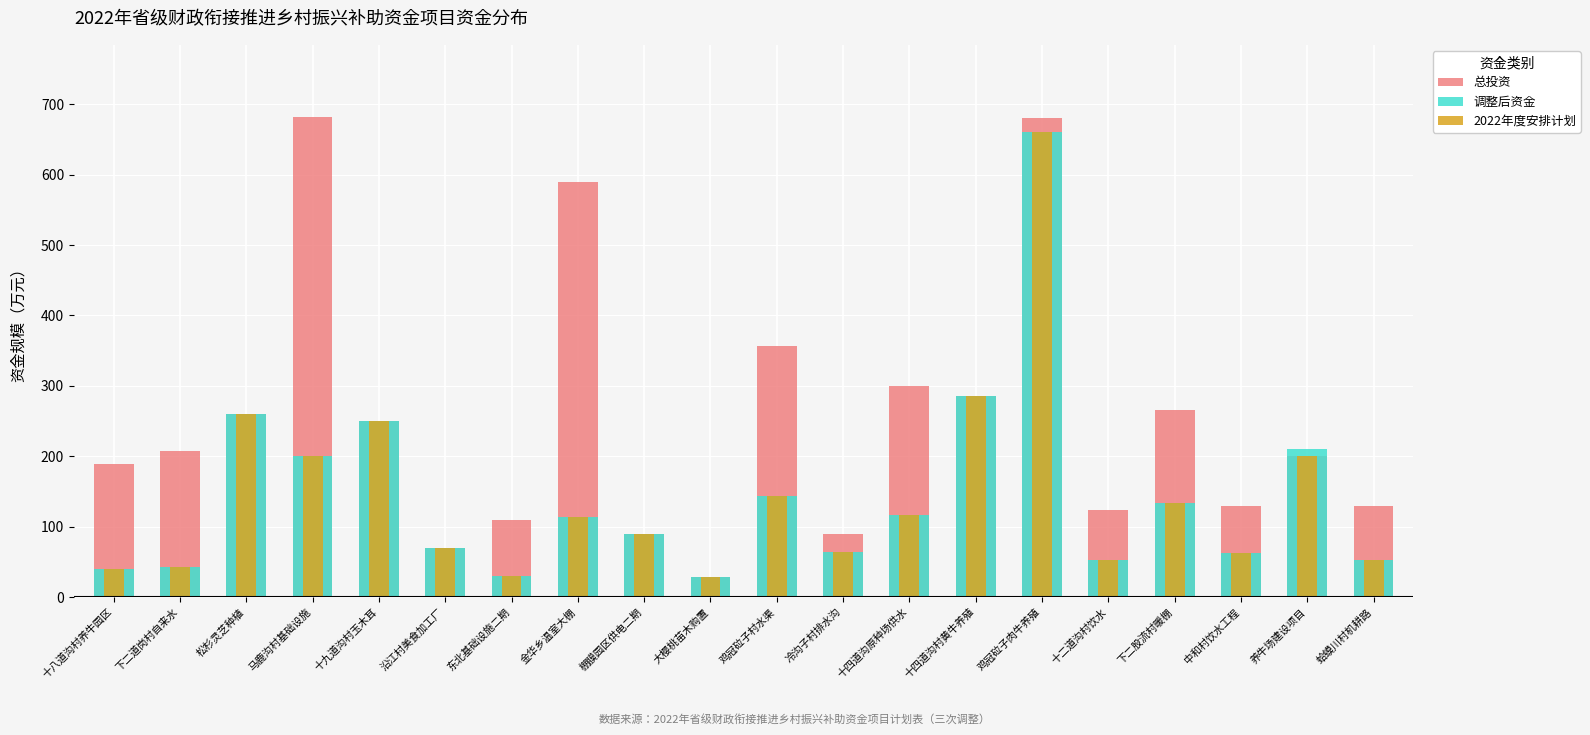

Between 养牛场建设项目 and 蛤蟆川村机耕路, which is larger?

养牛场建设项目